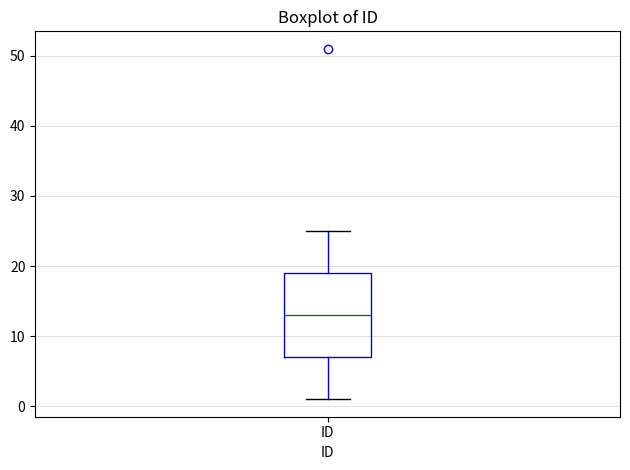

Read this box plot against the y-axis: the position of the median line, the range covered by the box, and the ends of both whiskers. The values are not printed on the chart, so give them approximately, as read against the axis.

median 13, box 7 to 19, whiskers 1 to 25